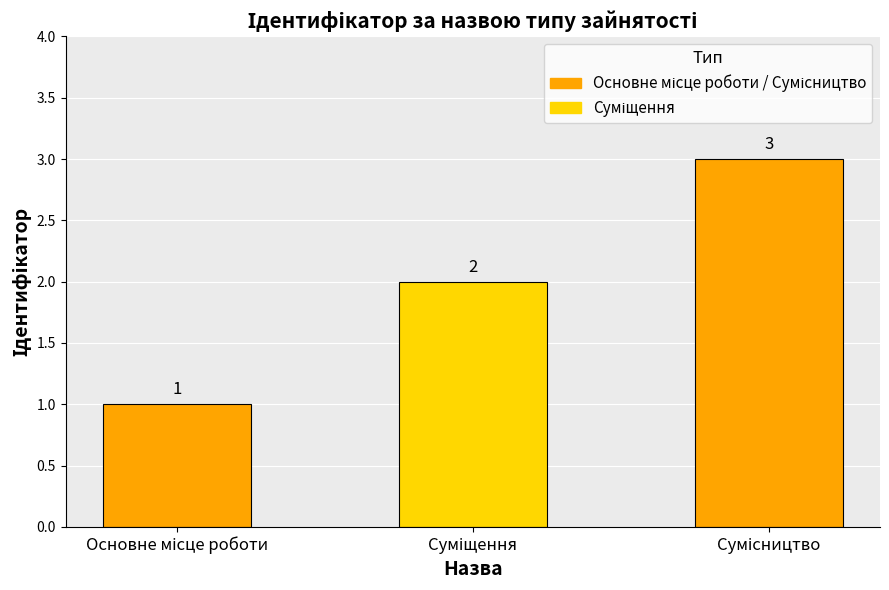

Count the values in the range 1 to 3.

3